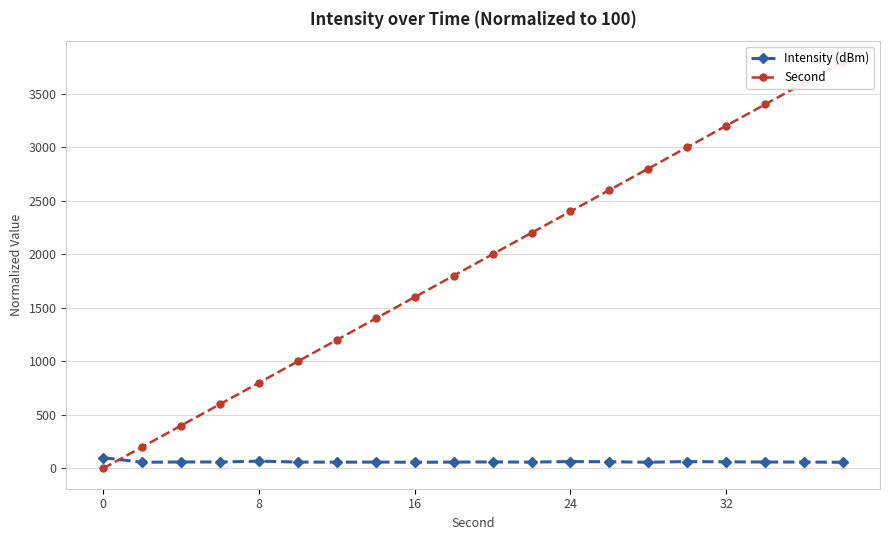

At which category is the sum across all series the highest?

19